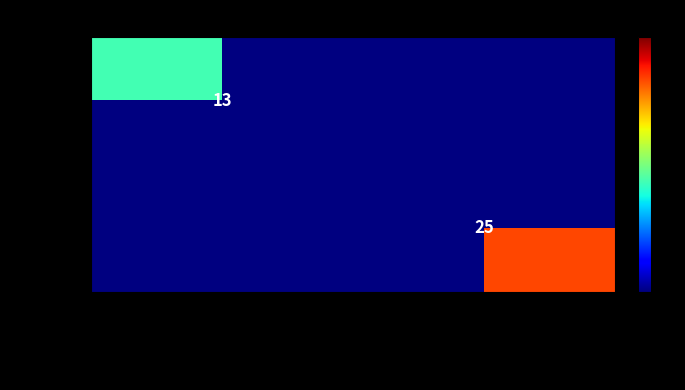

Which label corresponds to the smallest value in the chart?

MUKESH CHANDER ROMDHARI